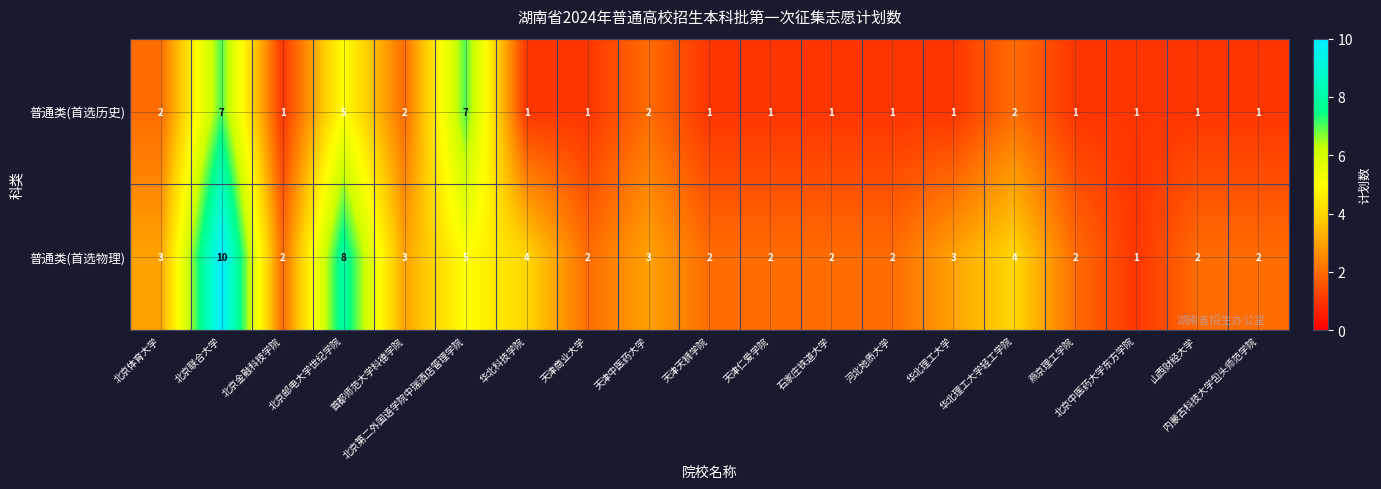

Count the 普通类(首选物理) values in the range 2 to 4.

15